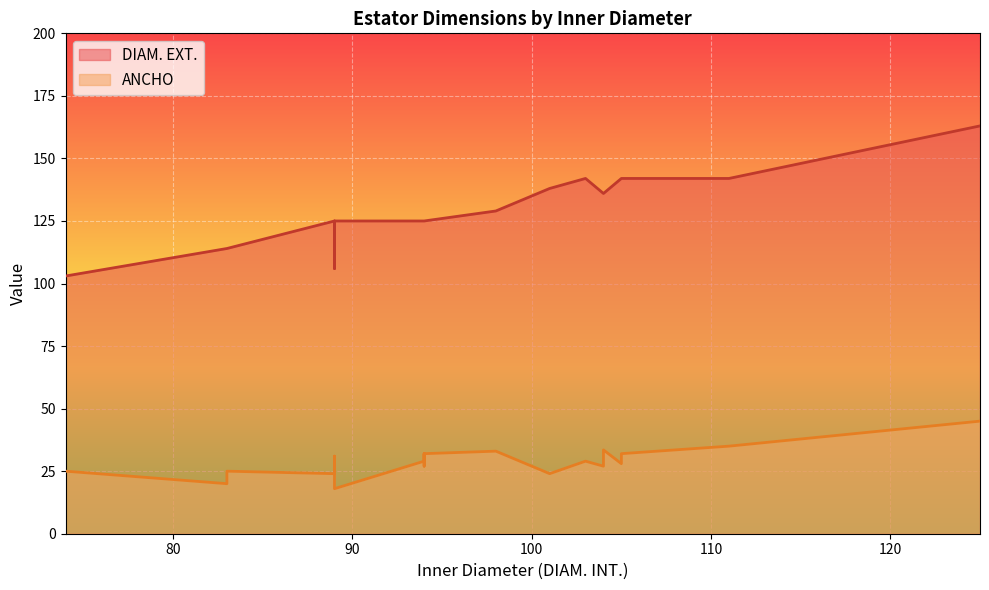

At which label does DIAM. EXT. reach its minimum?

74